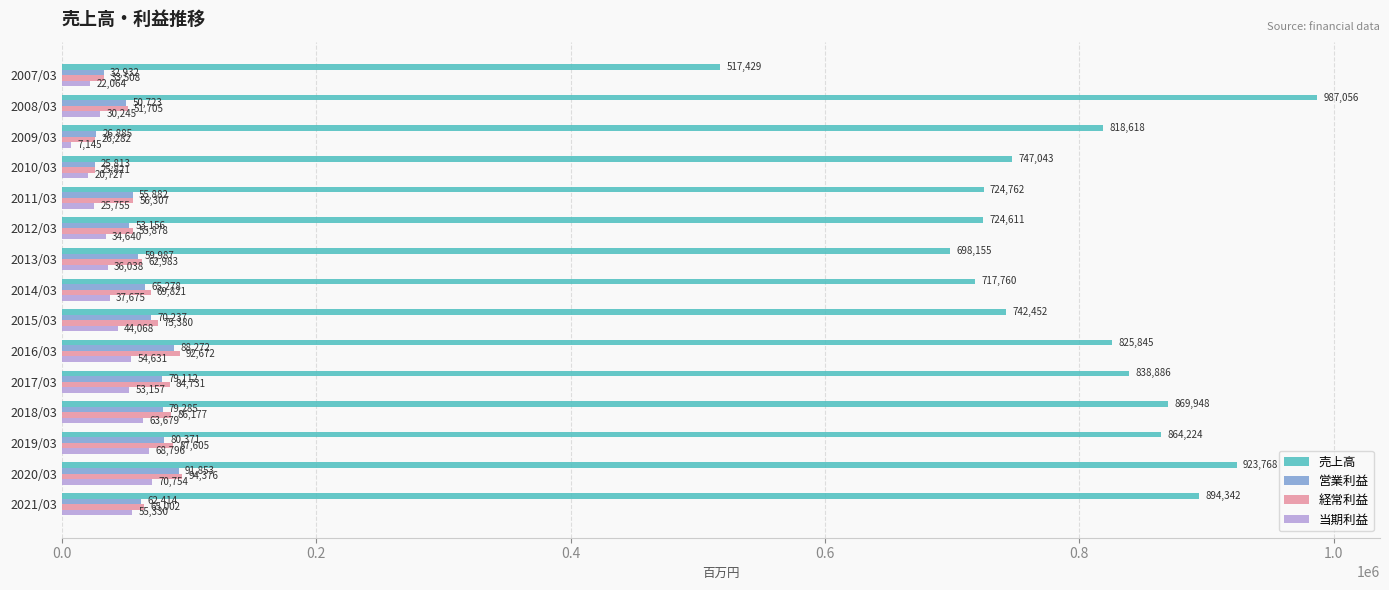

Is it true that 営業利益 equals 17050 at 2012/03?

False